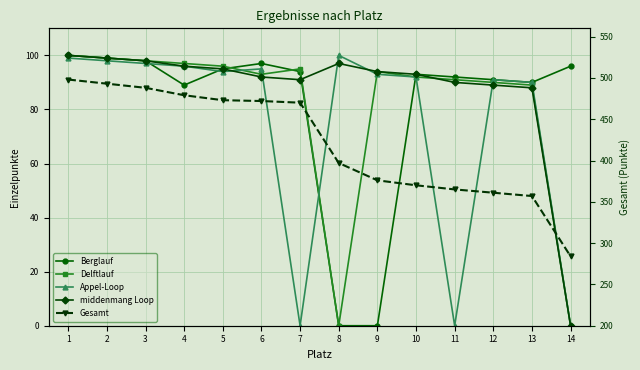

Reading right to left, what are all the values shown in this chart?

Berglauf: 96	90	91	92	93	0	0	94	97	95	89	98	99	100
Delftlauf: 0	89	90	91	92	94	0	95	93	96	97	98	99	100
Appel-Loop: 0	90	91	0	92	93	100	0	95	94	96	97	98	99
middenmang Loop: 0	88	89	90	93	94	97	91	92	95	96	98	99	100
Gesamt: 284	357	361	365	370	376	397	470	472	473	479	488	493	498